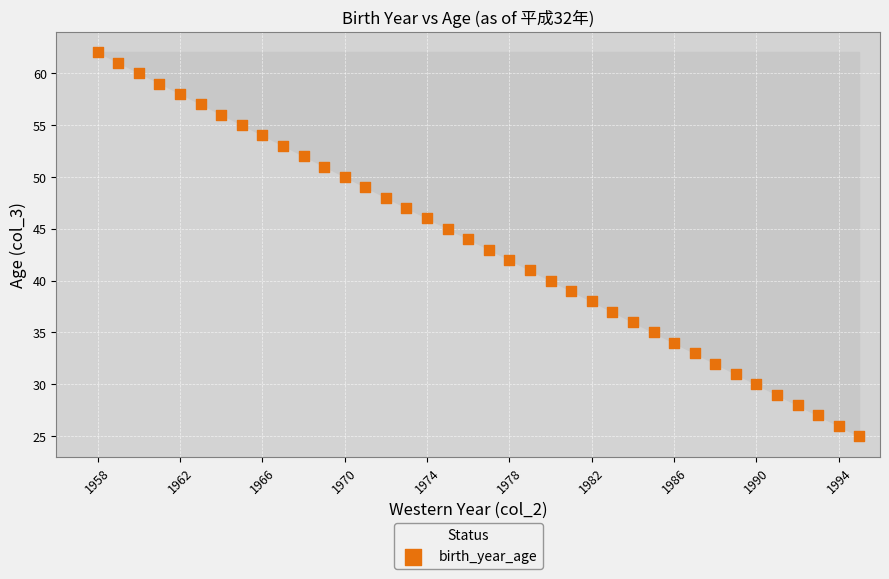

What is the range of X values (max minus min)?

37